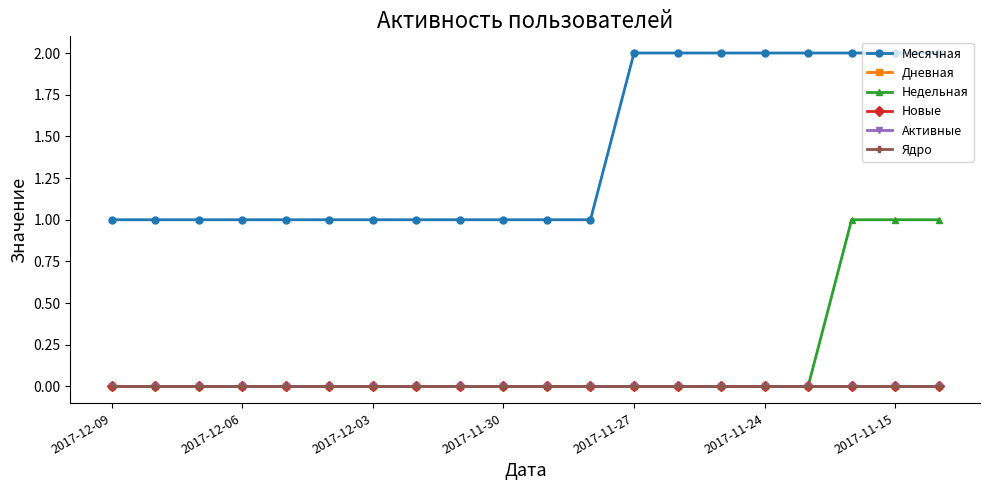

Does the chart have visible grid lines?

No